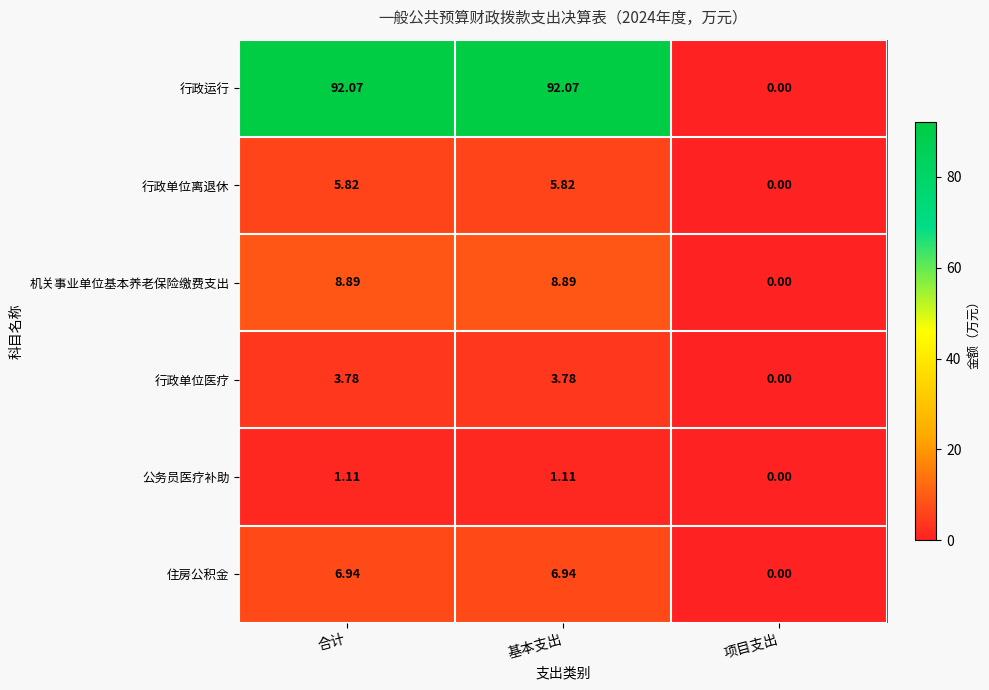

What is the spread (max minus min) of values at 基本支出?

91.0